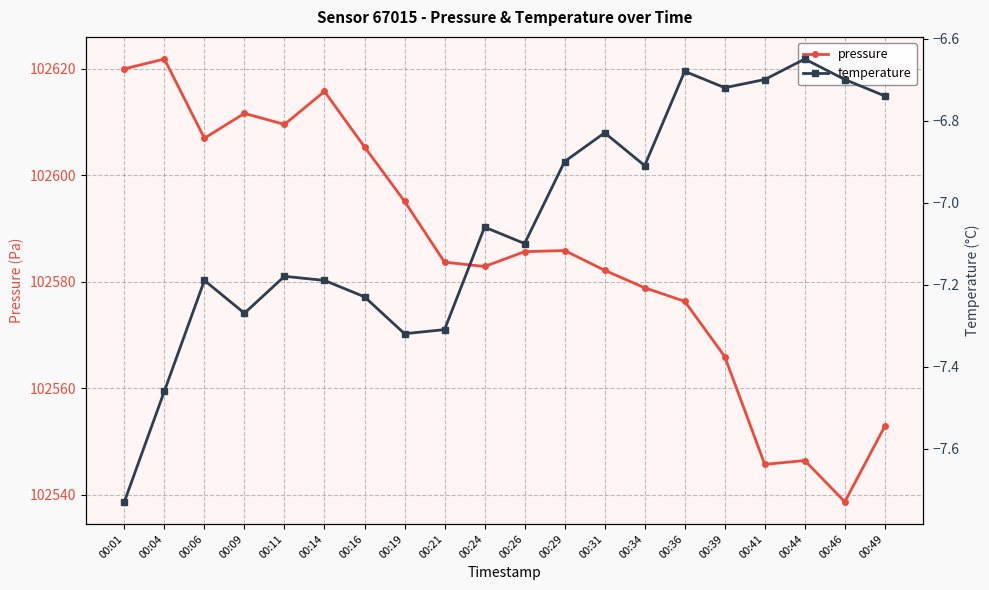

True or false: temperature has a value of -4.4 at 00:01.

False